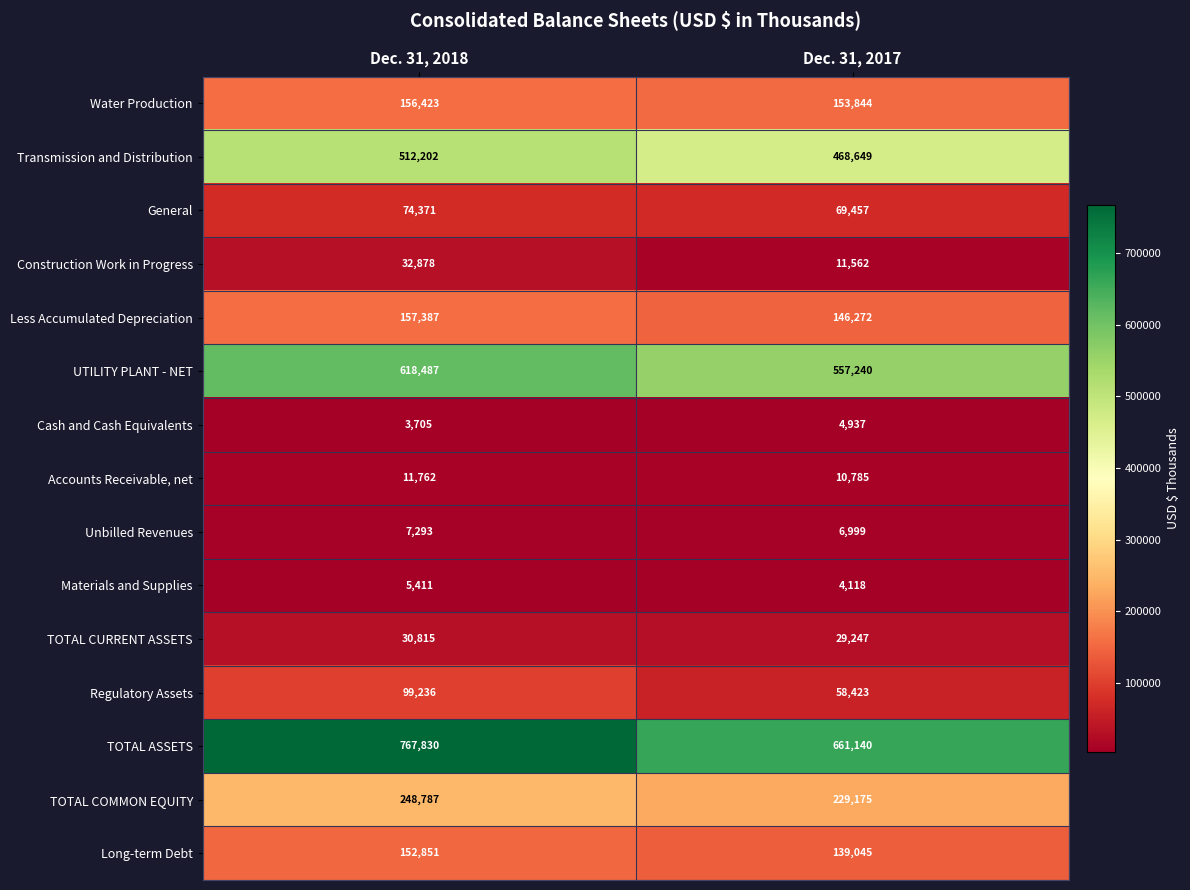

Is the value of Unbilled Revenues at Dec. 31, 2017 greater than the value of Construction Work in Progress at Dec. 31, 2018?

No